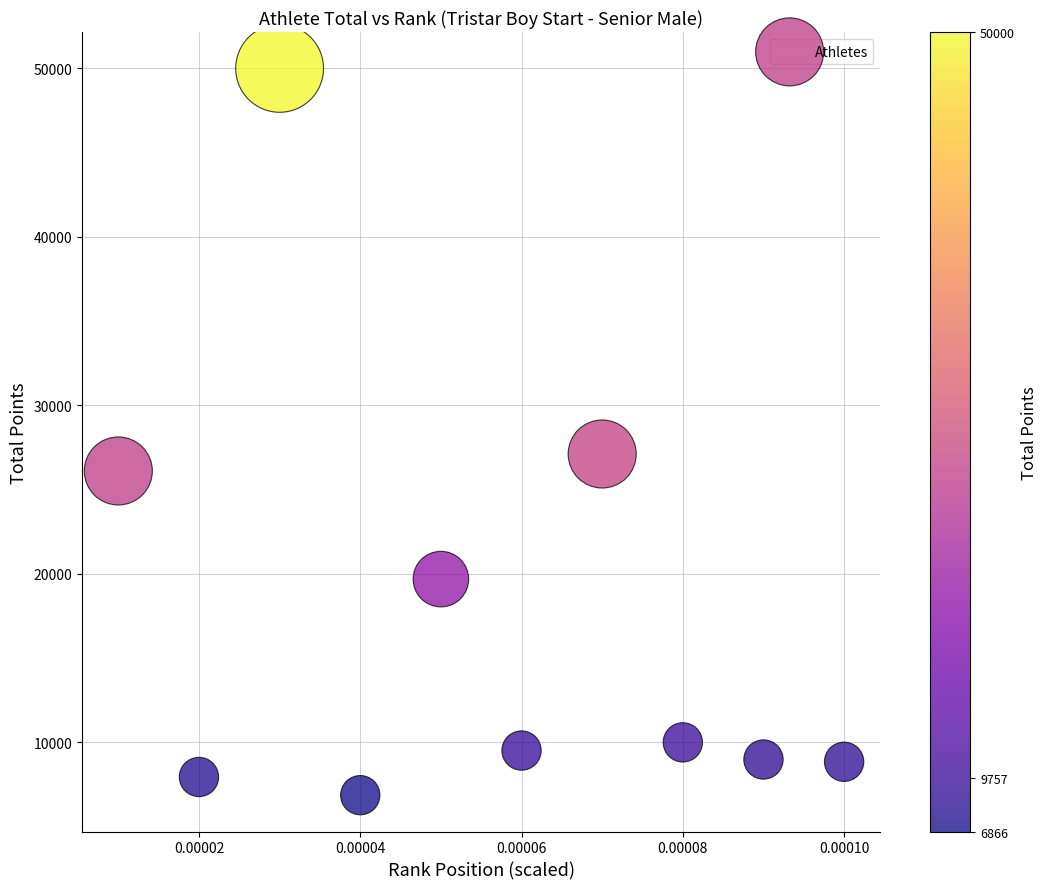

What is the average Y value?

17506.8